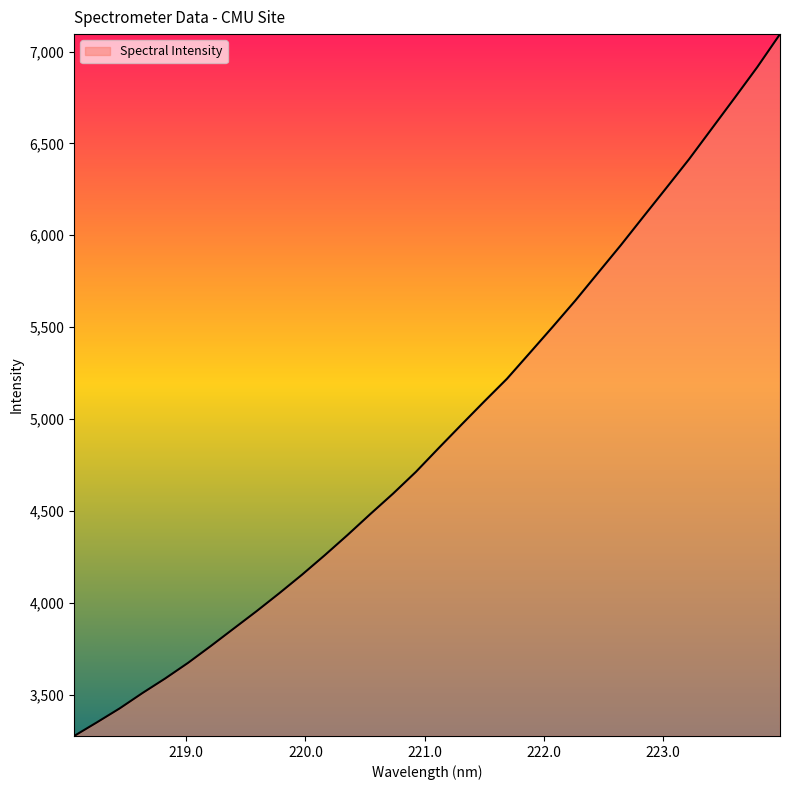

What is the minimum value shown in the chart?

3275.9